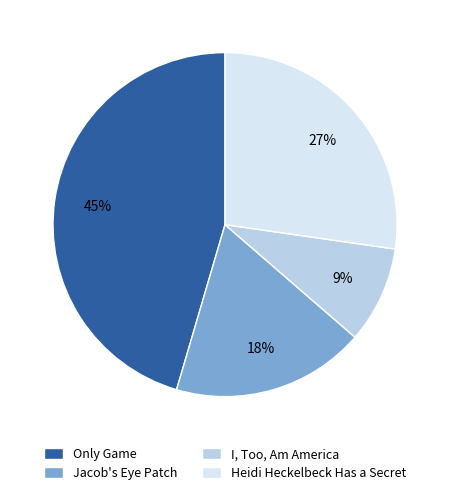

To the nearest percent, what portion does Jacob's Eye Patch represent?

18%